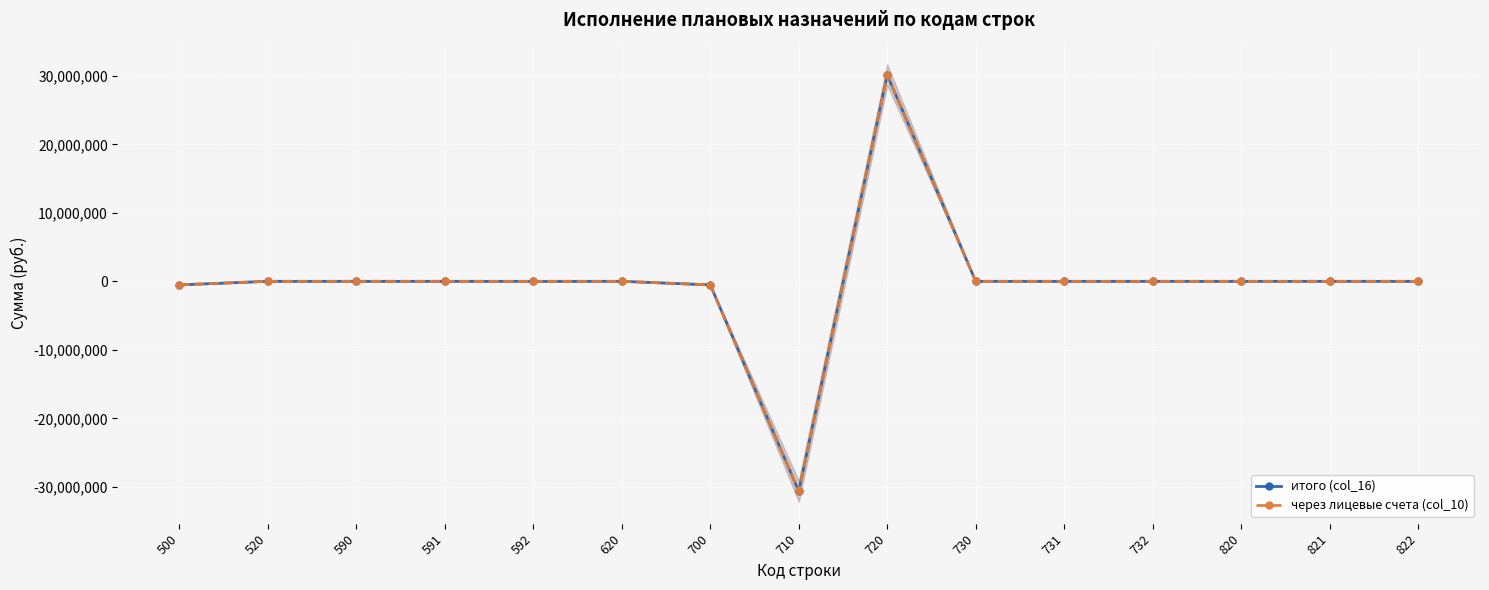

At how many categories does at least one series exceed -8940573?

14